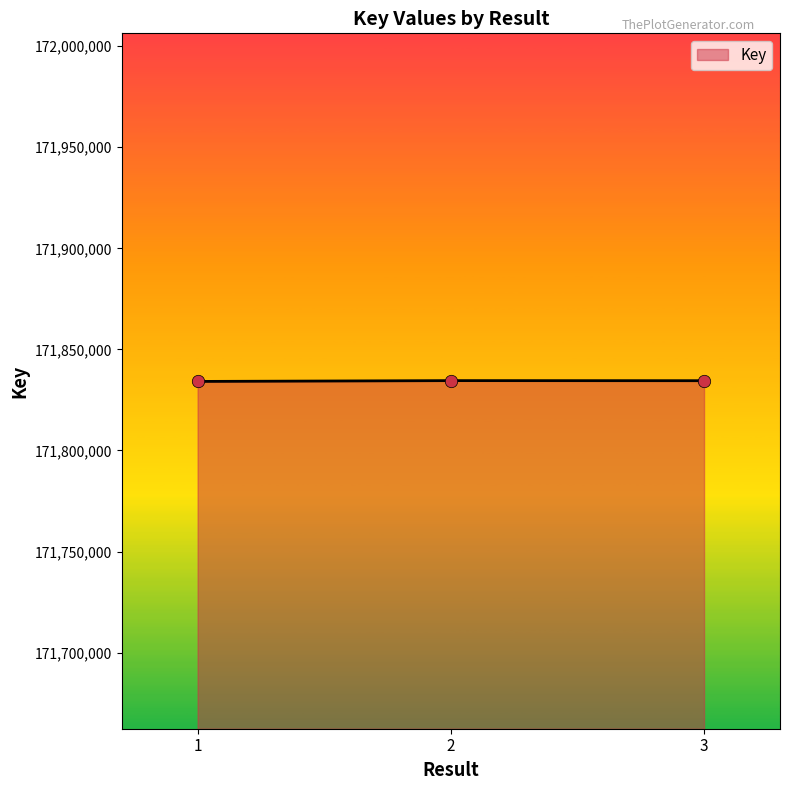

What is the change in value from 2 to 3?

-40